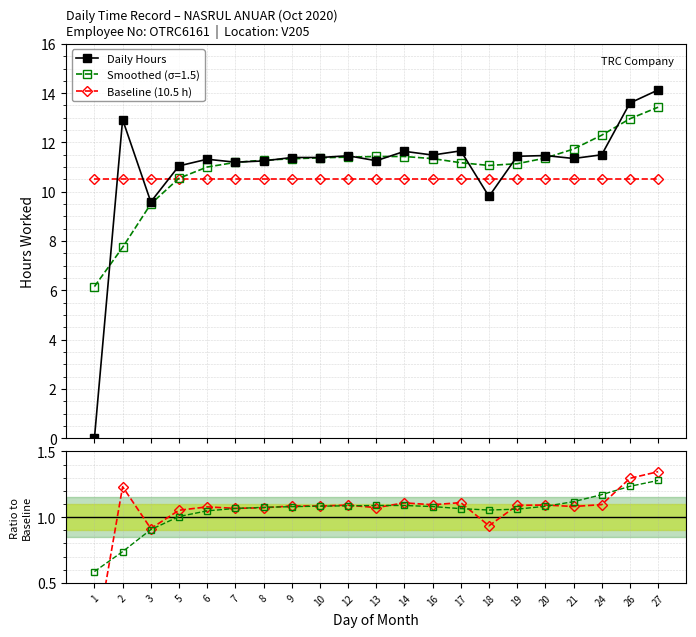

Reading right to left, transcribe all the data shown in this chart.

Daily Hours: 27=14.1	26=13.6	24=11.5	21=11.3	20=11.5	19=11.4	18=9.8	17=11.7	16=11.5	14=11.6	13=11.3	12=11.5	10=11.4	9=11.4	8=11.2	7=11.2	6=11.3	5=11.1	3=9.6	2=12.9	1=0.0
Baseline (10.5 h): 27=10.5	26=10.5	24=10.5	21=10.5	20=10.5	19=10.5	18=10.5	17=10.5	16=10.5	14=10.5	13=10.5	12=10.5	10=10.5	9=10.5	8=10.5	7=10.5	6=10.5	5=10.5	3=10.5	2=10.5	1=10.5
Ratio to Baseline: 27=1.3	26=1.3	24=1.1	21=1.1	20=1.1	19=1.1	18=0.9	17=1.1	16=1.1	14=1.1	13=1.1	12=1.1	10=1.1	9=1.1	8=1.1	7=1.1	6=1.1	5=1.1	3=0.9	2=1.2	1=0.0
Smoothed Ratio: 27=1.3	26=1.2	24=1.2	21=1.1	20=1.1	19=1.1	18=1.1	17=1.1	16=1.1	14=1.1	13=1.1	12=1.1	10=1.1	9=1.1	8=1.1	7=1.1	6=1.0	5=1.0	3=0.9	2=0.7	1=0.6